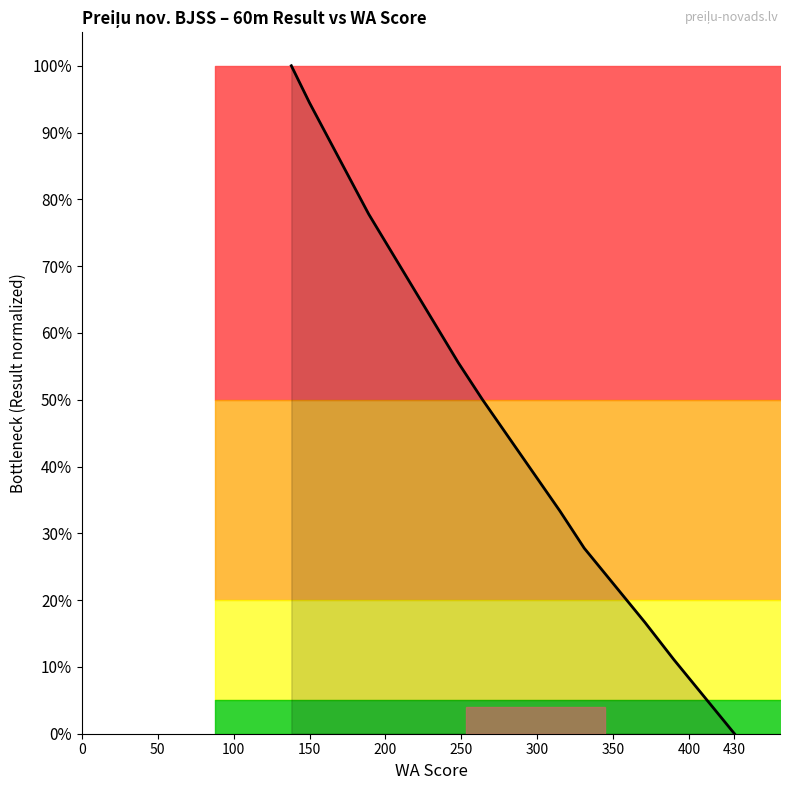

What is the approximate value at 300?

0.4